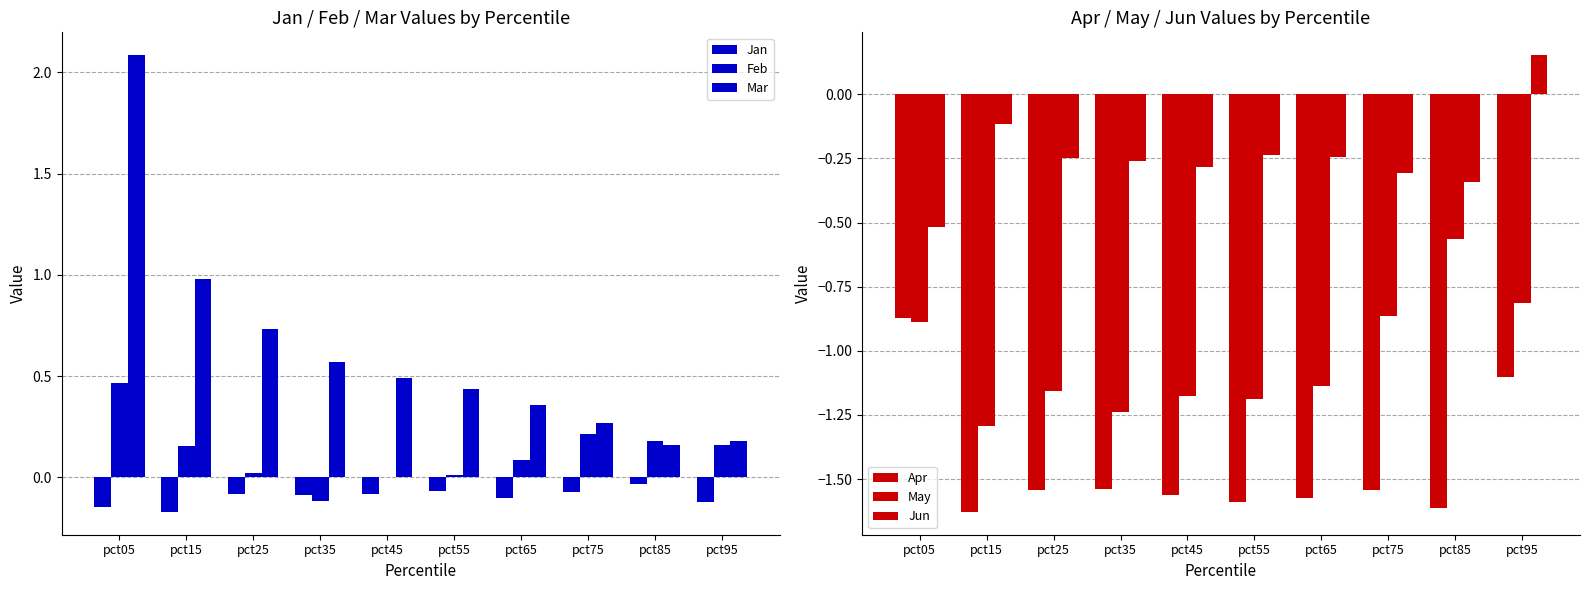

What is the greatest value displayed?

2.1